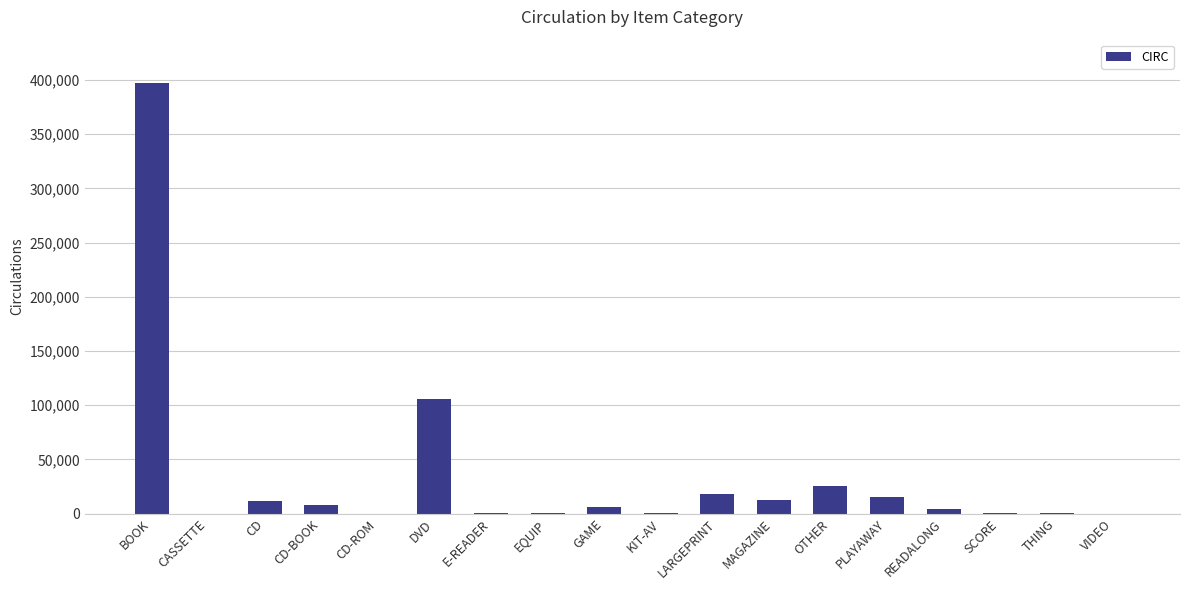

At which label is the value closest to 198696?

DVD